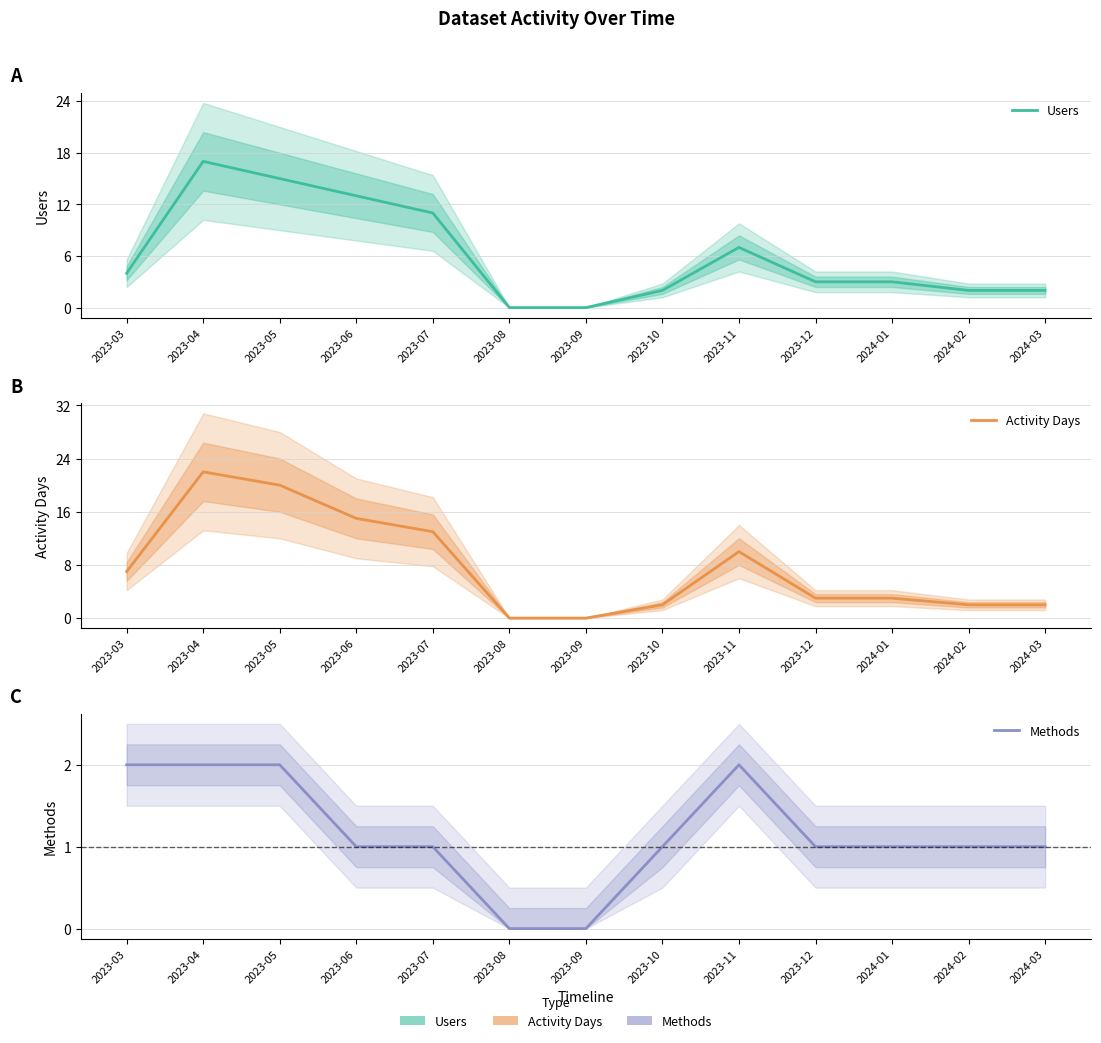

Reading left to right, what are all the values shown in this chart?

Users: 2023-03=4	2023-04=17	2023-05=15	2023-06=13	2023-07=11	2023-08=0	2023-09=0	2023-10=2	2023-11=7	2023-12=3	2024-01=3	2024-02=2	2024-03=2
Activity Days: 2023-03=7	2023-04=22	2023-05=20	2023-06=15	2023-07=13	2023-08=0	2023-09=0	2023-10=2	2023-11=10	2023-12=3	2024-01=3	2024-02=2	2024-03=2
Methods: 2023-03=2	2023-04=2	2023-05=2	2023-06=1	2023-07=1	2023-08=0	2023-09=0	2023-10=1	2023-11=2	2023-12=1	2024-01=1	2024-02=1	2024-03=1